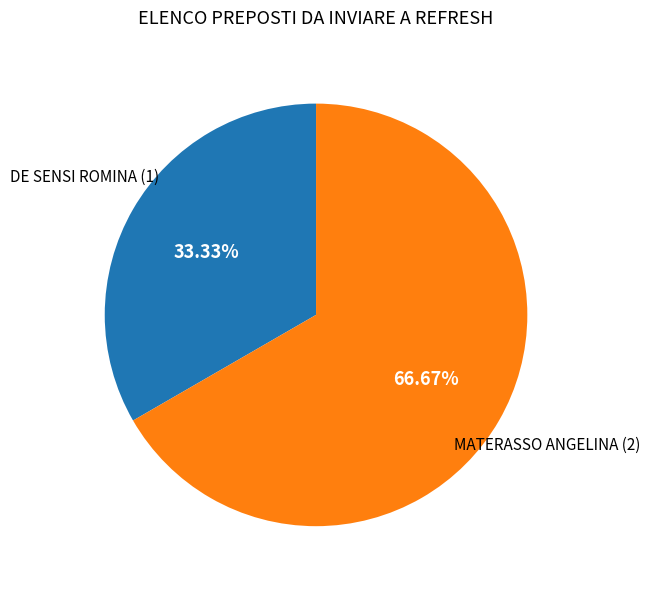

How many slices are in this pie chart?

2